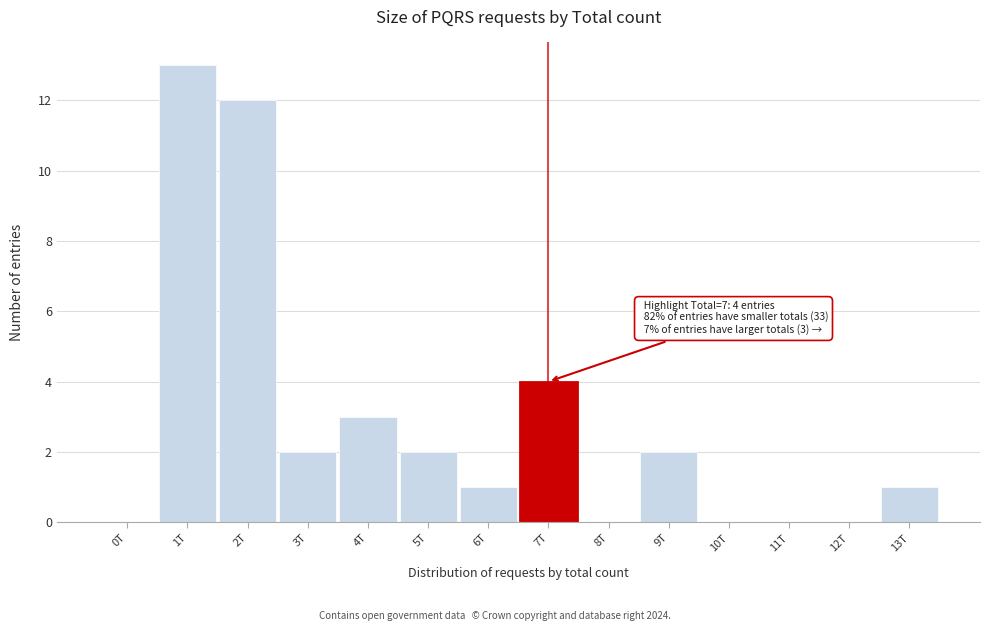

Reading left to right, list all the values displayed in this chart.

0T=0	1T=13	2T=12	3T=2	4T=3	5T=2	6T=1	7T=4	8T=0	9T=2	10T=0	11T=0	12T=0	13T=1